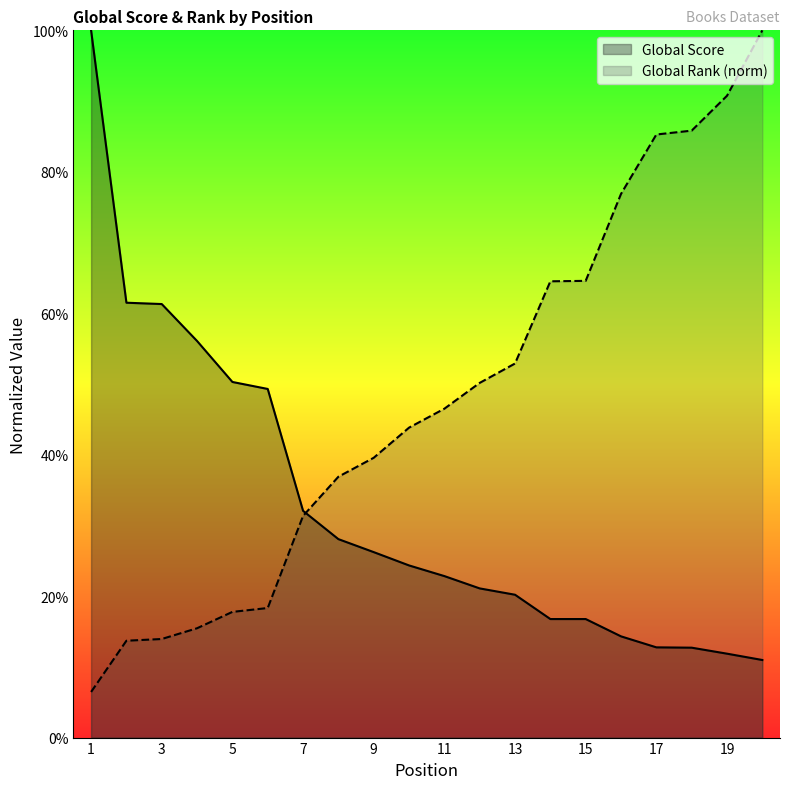

What is the value of the Global Rank point at the 19th from the left?

90.7